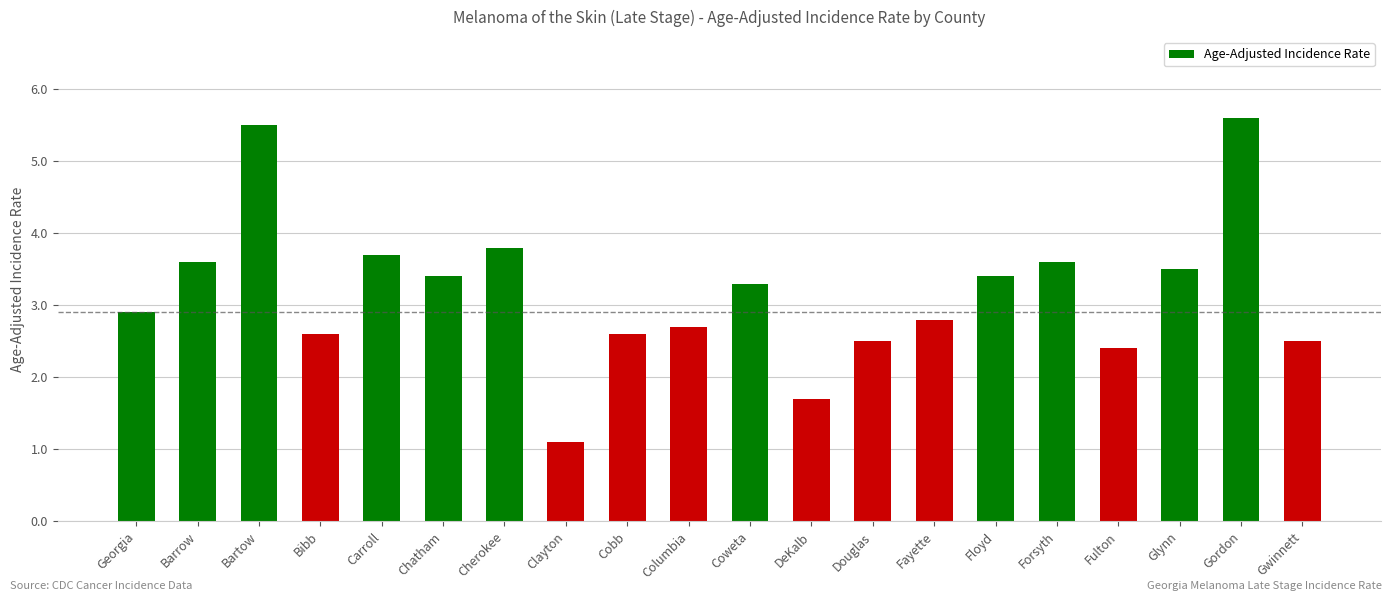

How many distinct data groups are displayed?

1